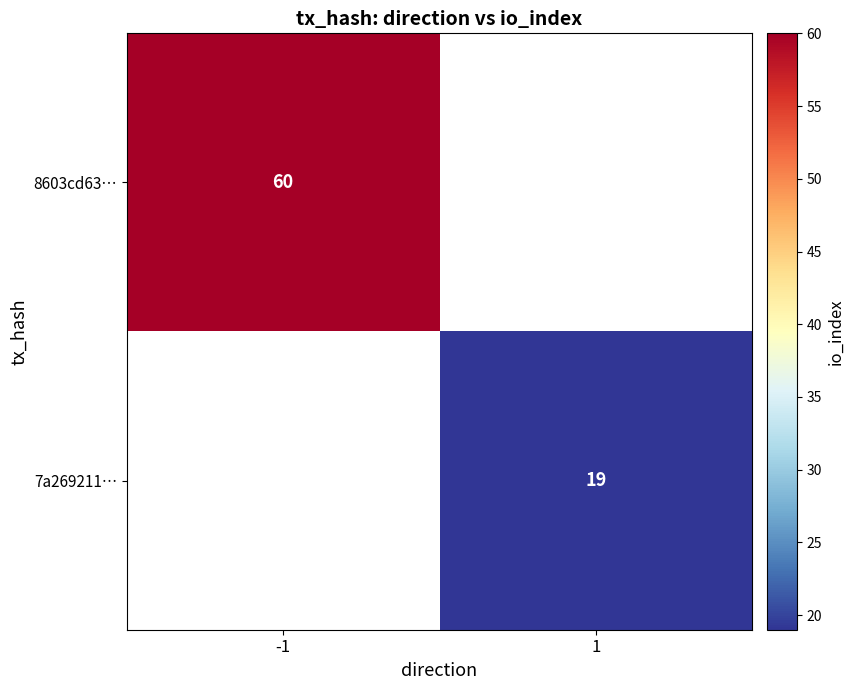

The 8603cd63… series shows 97.5 at -1. True or false?

False